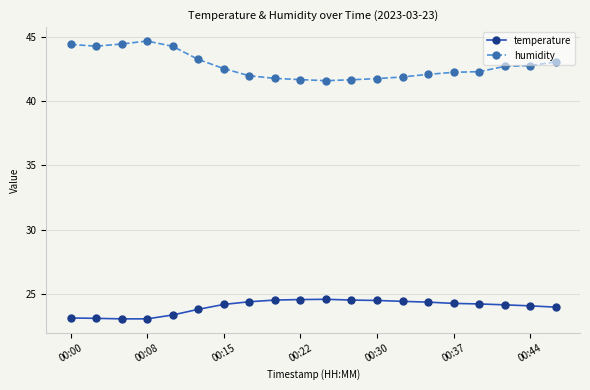

List the series in order of their overall mean, lowest first.

temperature, humidity